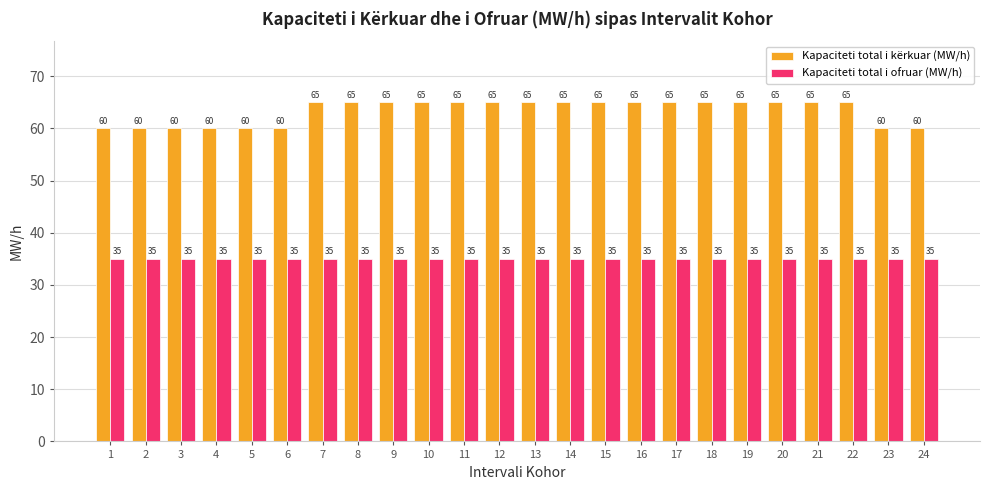

Which series has the widest spread of values?

Kapaciteti total i kërkuar (MW/h)